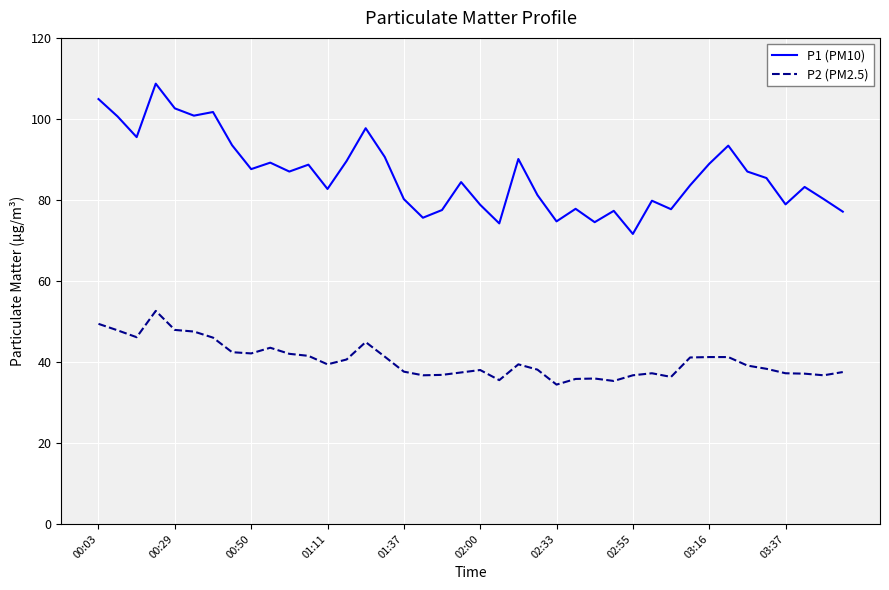

What is the difference between the maximum and minimum values in the P2 (PM2.5) series?

18.2